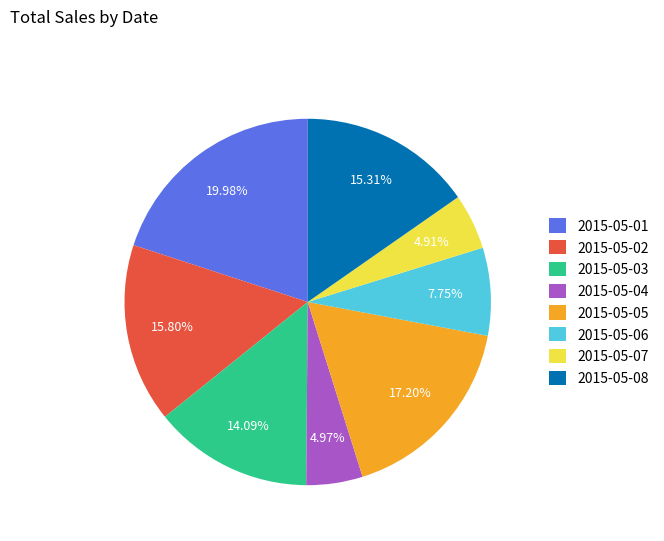

Does any single category account for the majority?

No